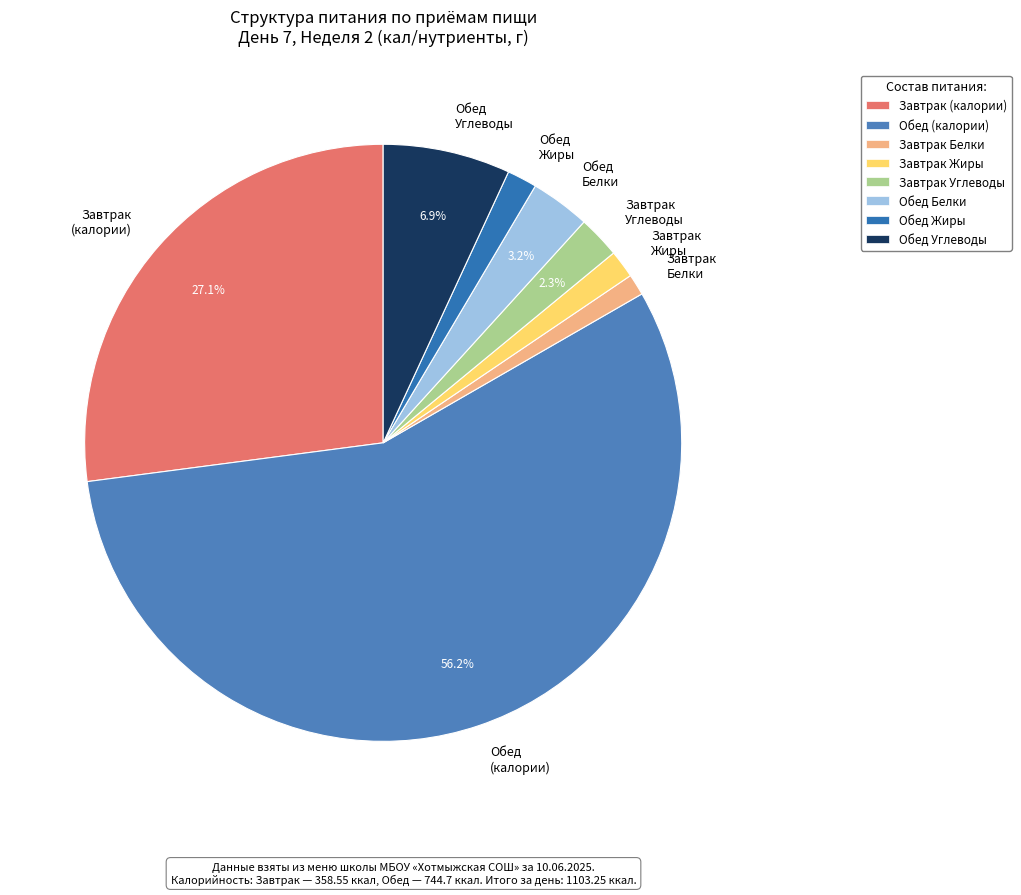

What portion of the pie excludes Завтрак Углеводы?

97.7%